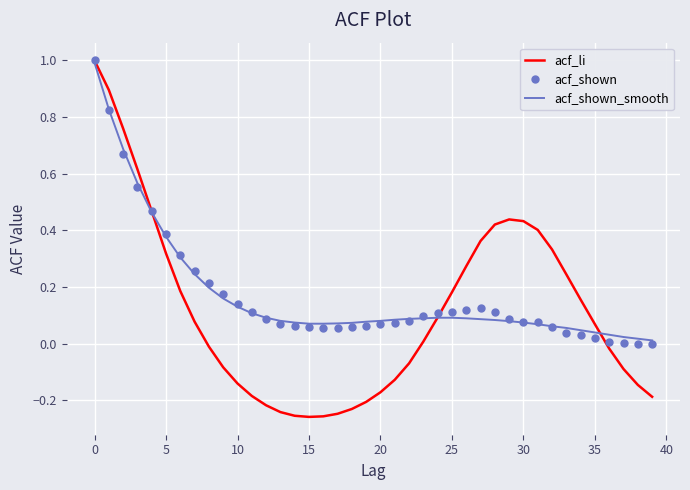

Which series has the widest spread of values?

acf_li